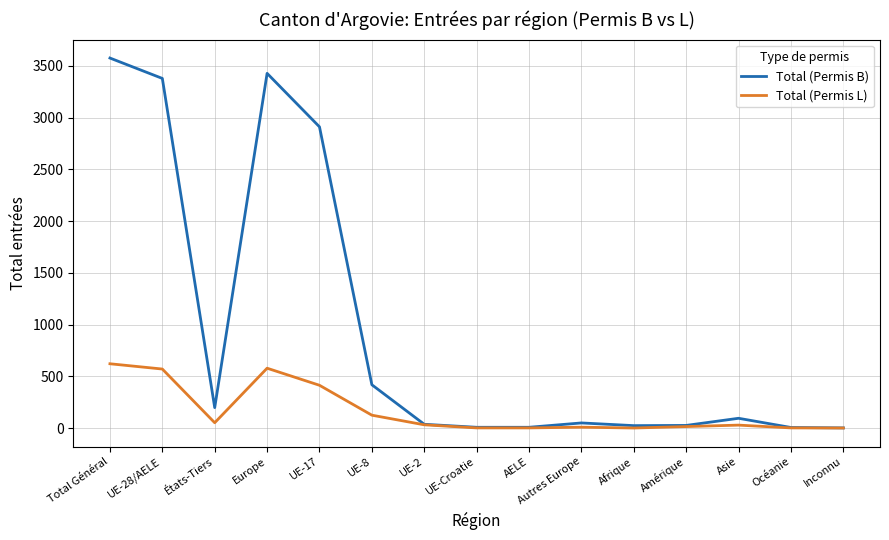

In Total (Permis B), how many points are higher than both neighbors (excluding endpoints)?

3